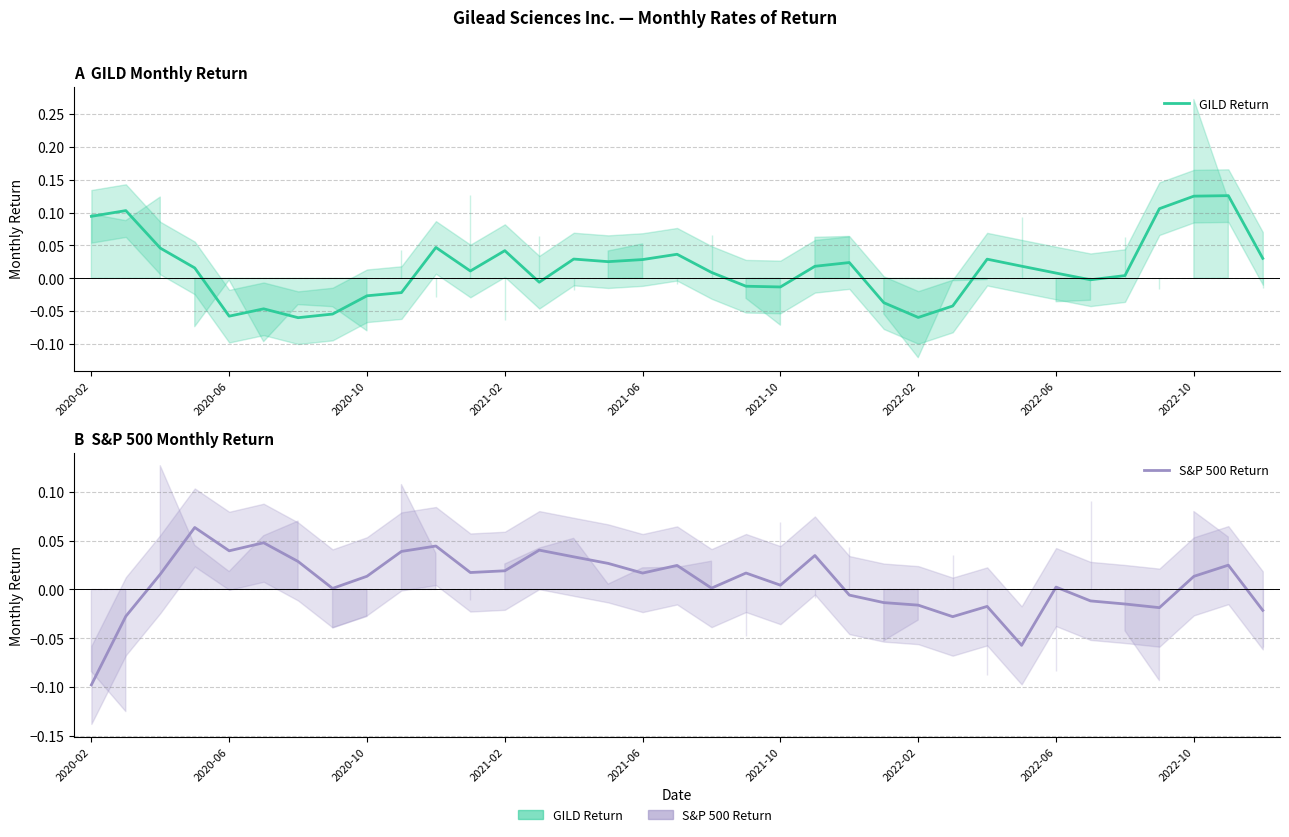

Between 2021-02 and 30, which series saw the biggest shift?

S&P 500 Return